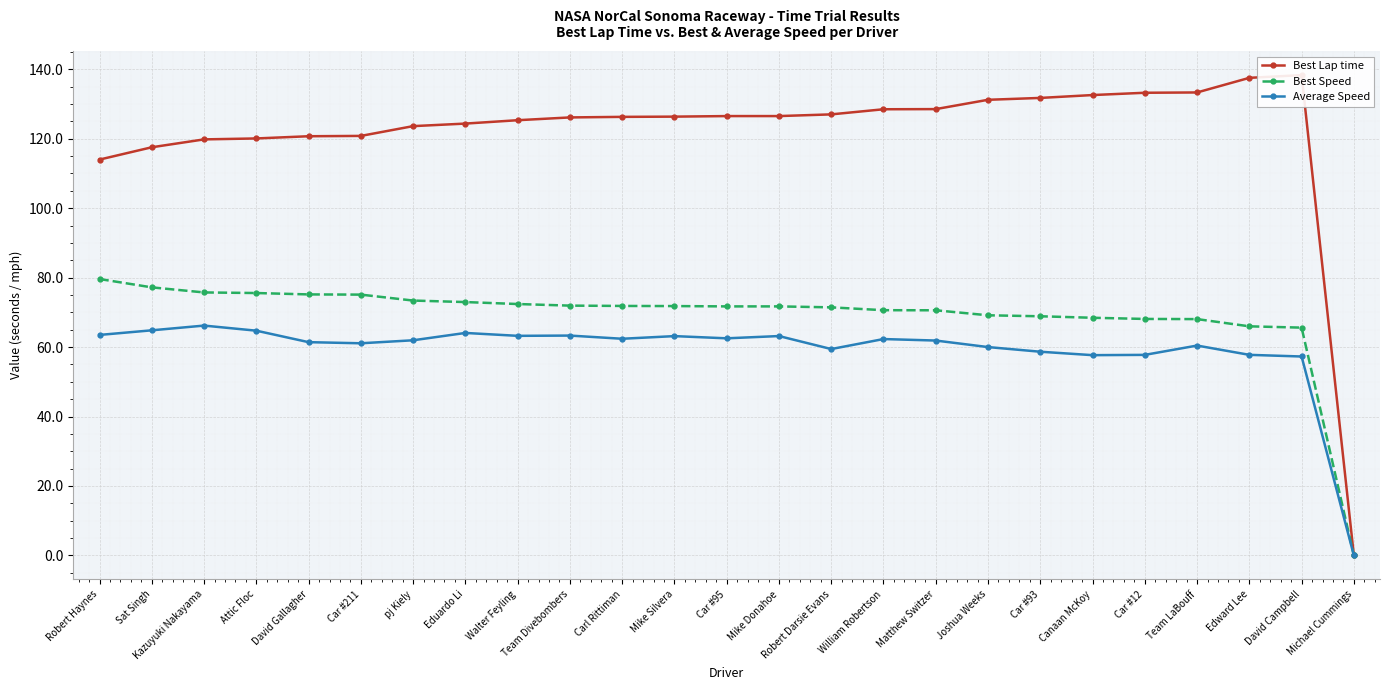

True or false: Best Lap time has more than 2 interior local peaks.

False